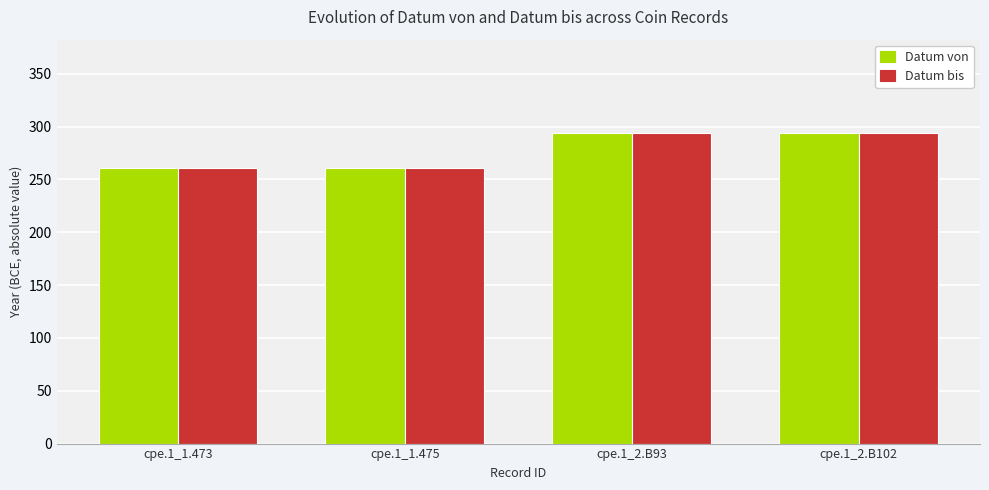

What is the value of the Datum bis bar at the 2nd from the left?

261